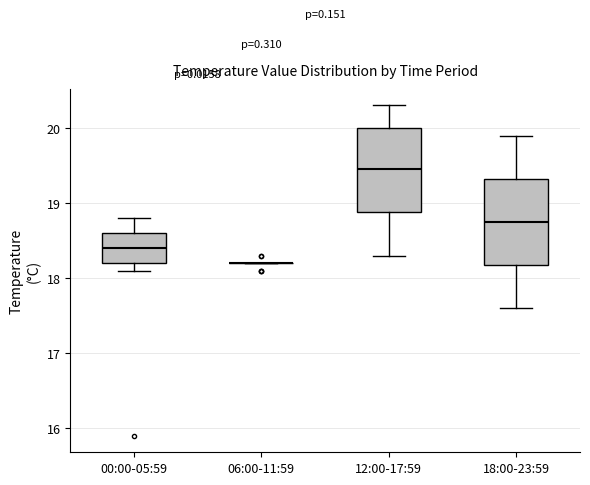

Reading left to right, transcribe this box plot: for each box, give where its median line is, the range the box spans, and where its two whiskers end, as read against the y-axis. The values are not printed on the chart, so give them approximately, as read against the axis.

00:00-05:59: median 18.4, box 18.2 to 18.6, whiskers 18.1 to 18.8
06:00-11:59: box collapsed to a line at 18.2, whiskers 18.2 to 18.2
12:00-17:59: median 19.5, box 18.9 to 20.0, whiskers 18.3 to 20.3
18:00-23:59: median 18.8, box 18.2 to 19.3, whiskers 17.6 to 19.9